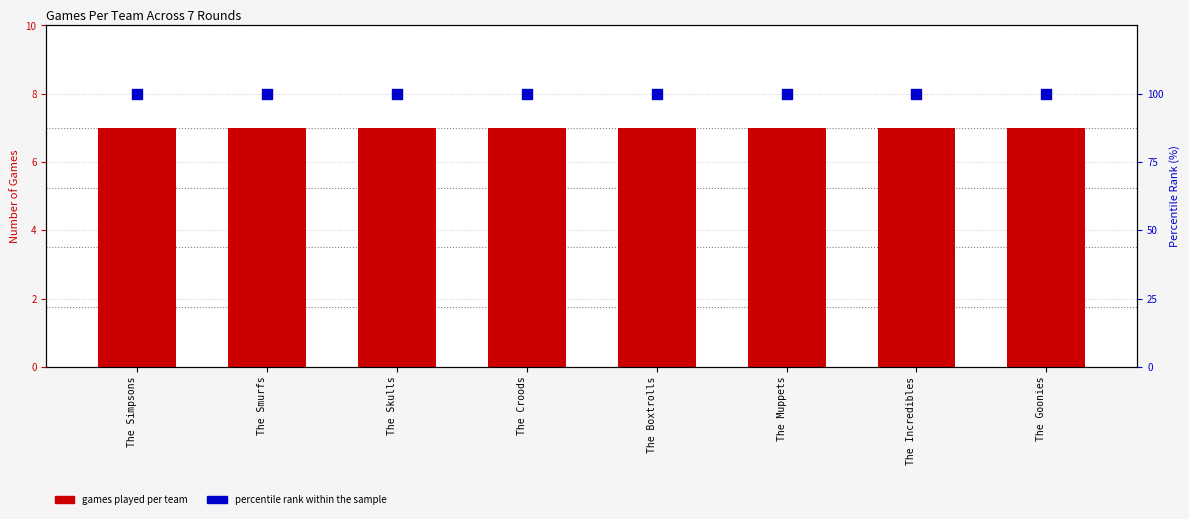

Which series reaches the minimum Y coordinate?

Games Played